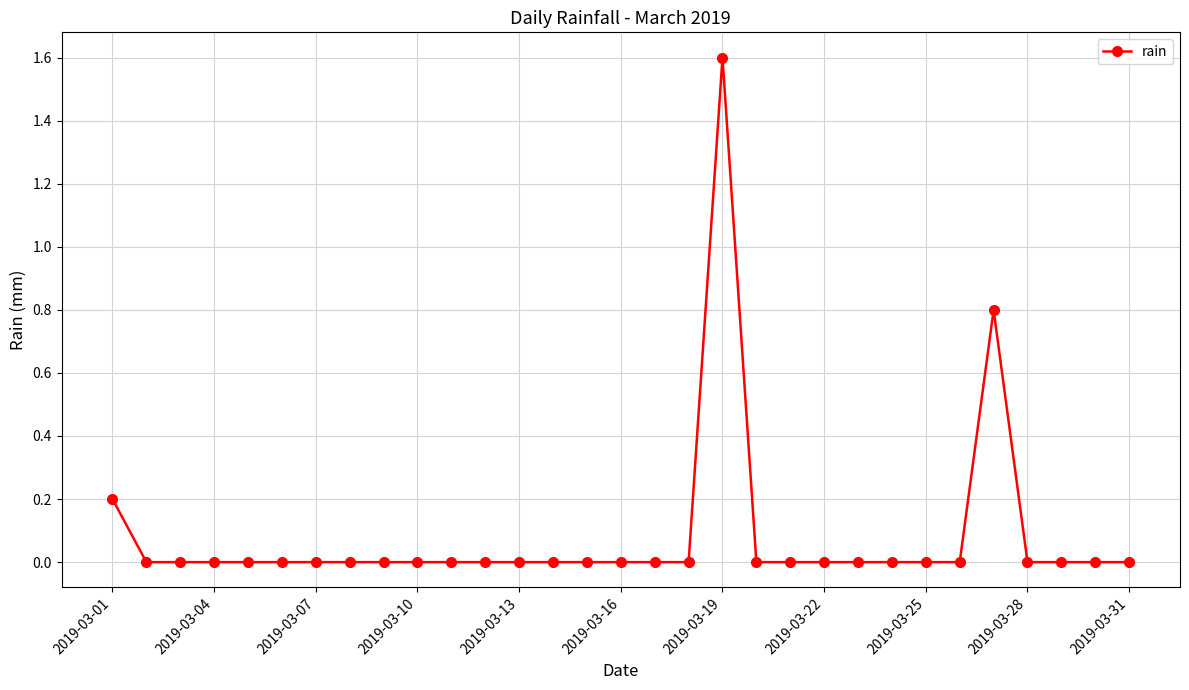

True or false: there are more than 0 points higher than both neighbors.

True